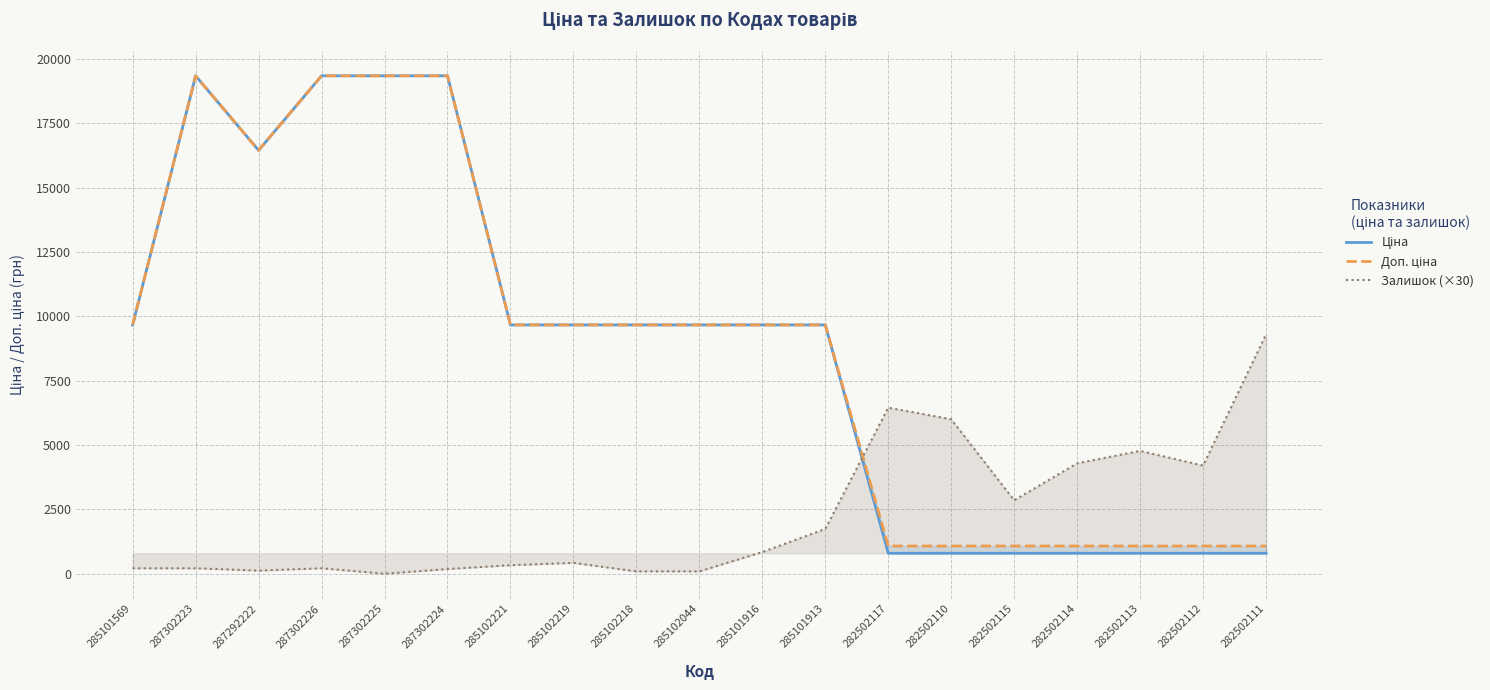

What is the label of the 6th point from the left?

287302224